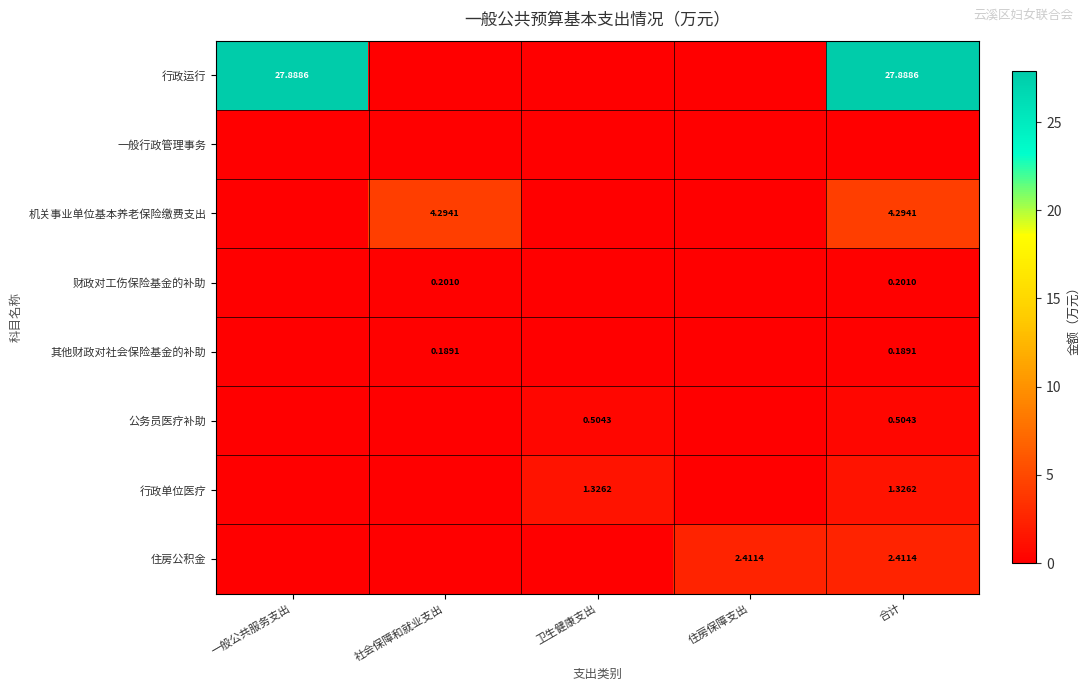

How many values in 行政运行 are above zero?

2